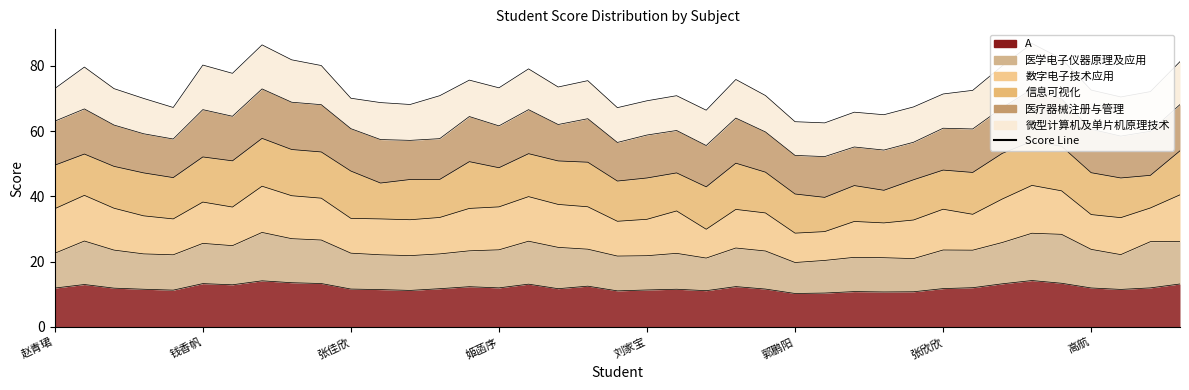

True or false: 医学电子仪器原理及应用 and 数字电子技术应用 cross at least once.

True